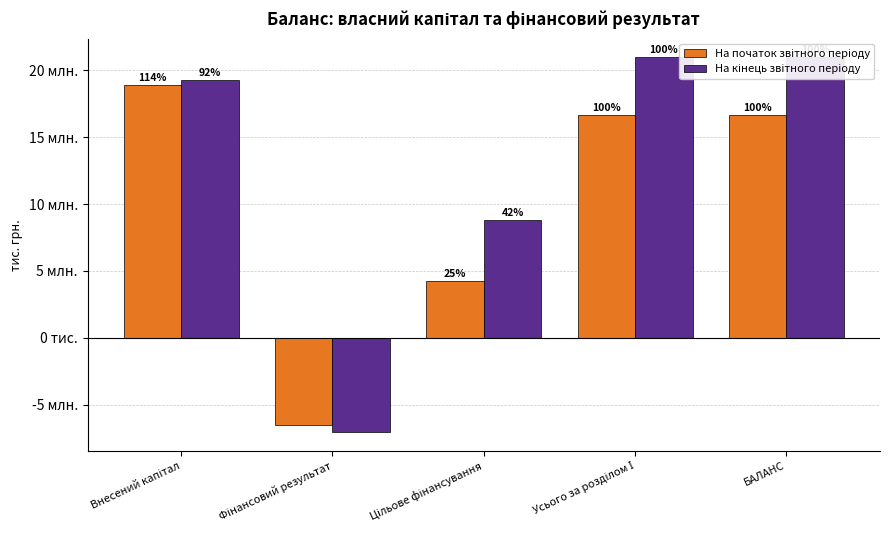

List the series in order of their overall mean, highest first.

На кінець звітного періоду, На початок звітного періоду